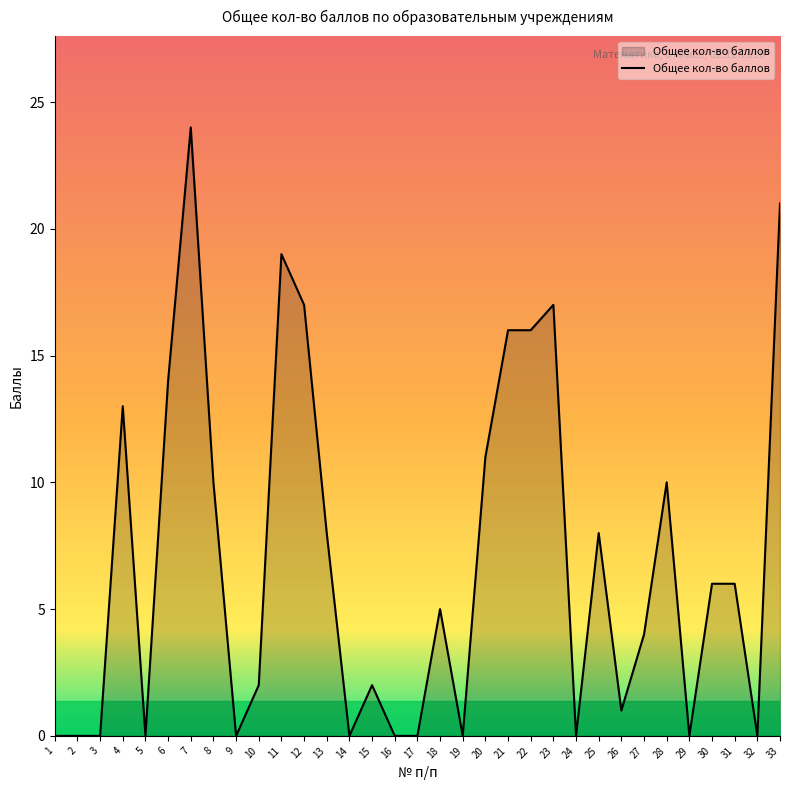

Which has a higher value, 15 or 25?

25